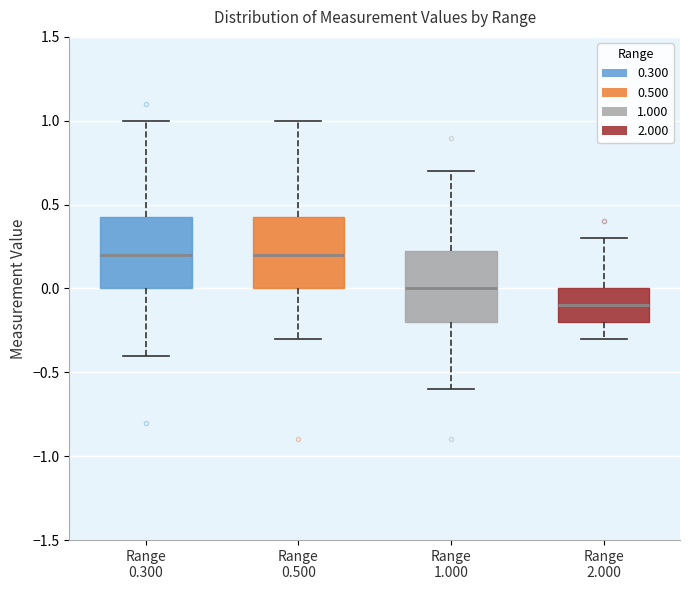

Reading left to right, transcribe this box plot: for each box, give where its median line is, the range the box spans, and where its two whiskers end, as read against the y-axis. The values are not printed on the chart, so give them approximately, as read against the axis.

Range 0.300: median 0.20, box 0.00 to 0.45, whiskers -0.40 to 1.00
Range 0.500: median 0.20, box 0.00 to 0.45, whiskers -0.30 to 1.00
Range 1.000: median 0.00, box -0.20 to 0.25, whiskers -0.60 to 0.70
Range 2.000: median -0.10, box -0.20 to 0.00, whiskers -0.30 to 0.30